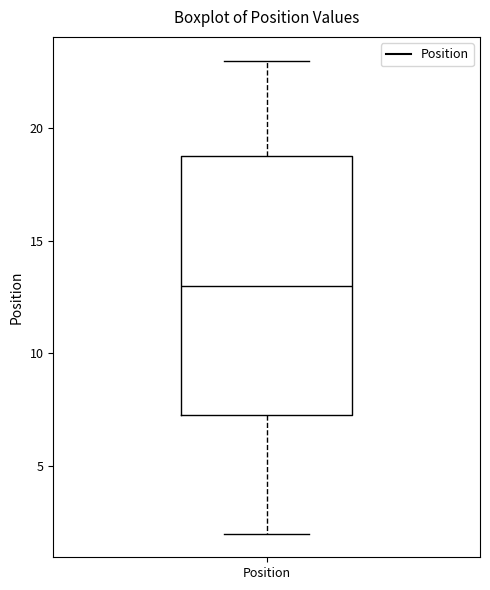

Where does the lower whisker of the box for Position end on the y-axis? The values are not printed on the chart, so give them approximately, as read against the axis.

2.0